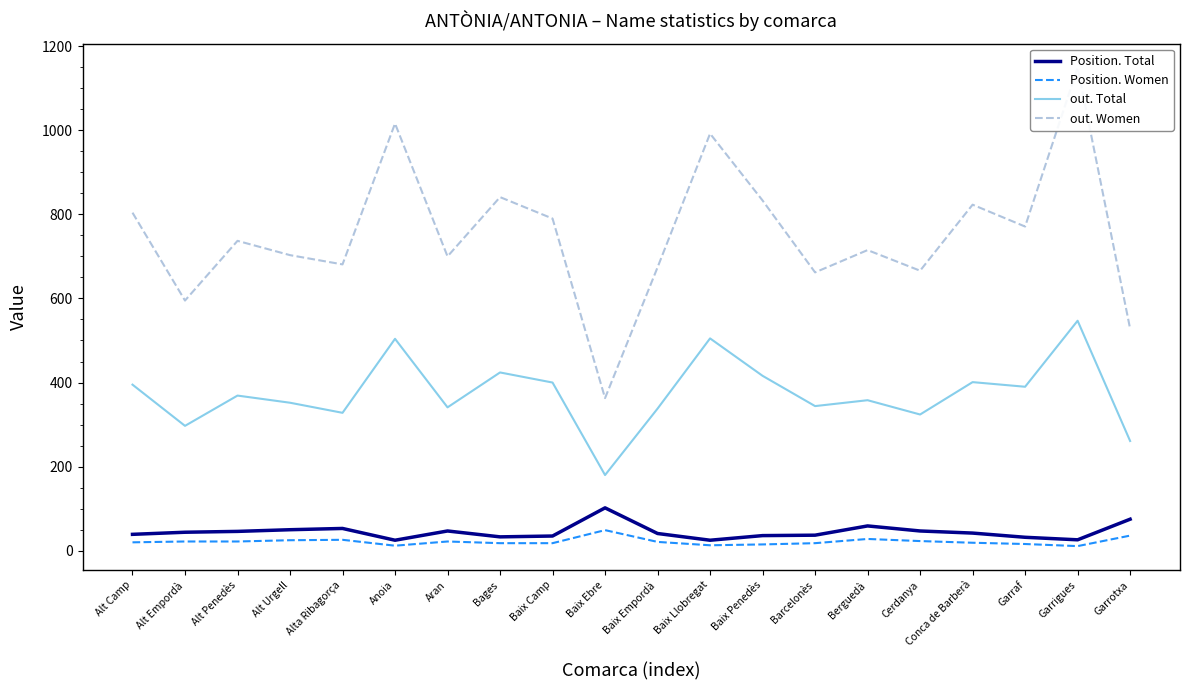

Between Baix Camp and Baix Empordà, which is larger?

Baix Empordà